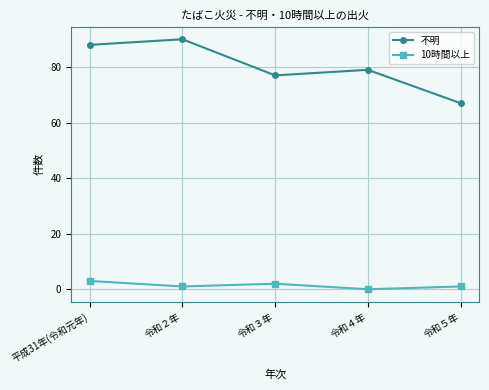

Is it true that 不明 equals 77 at 令和３年?

True